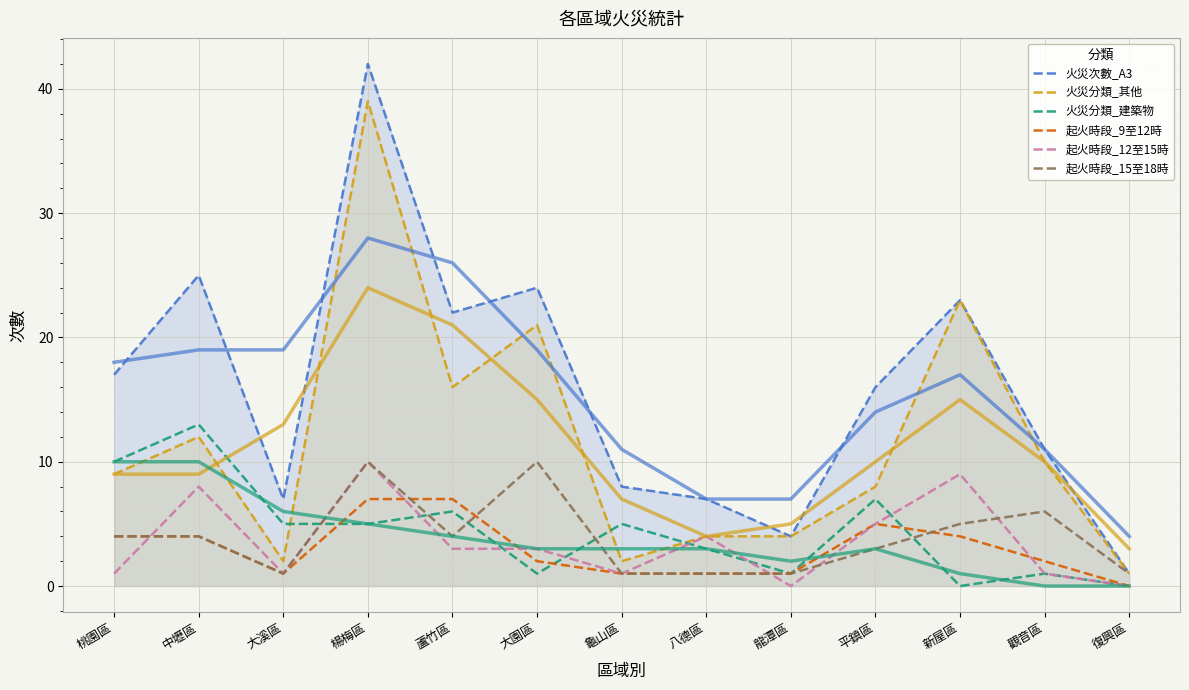

How many values in 起火時段_12至15時 are above zero?

11